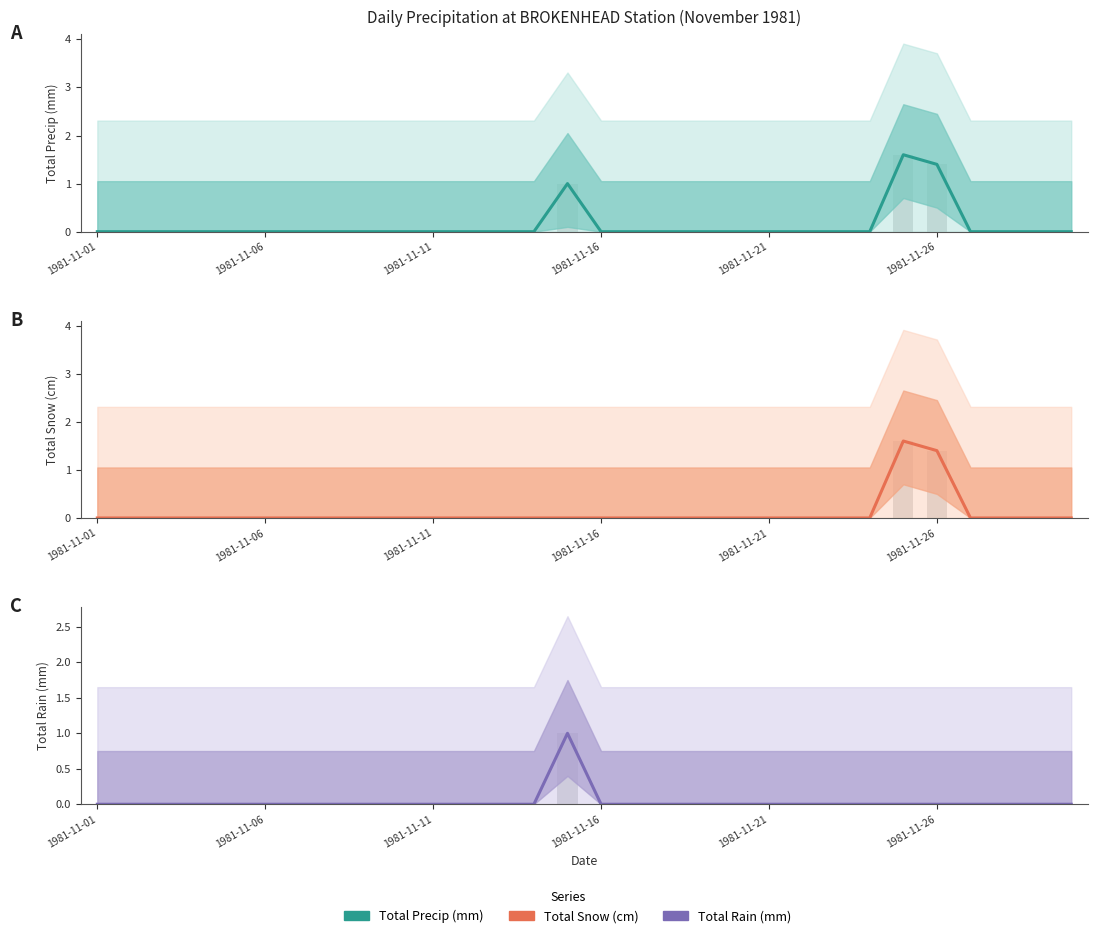

How many positive values does the Total Rain (mm) series have?

1